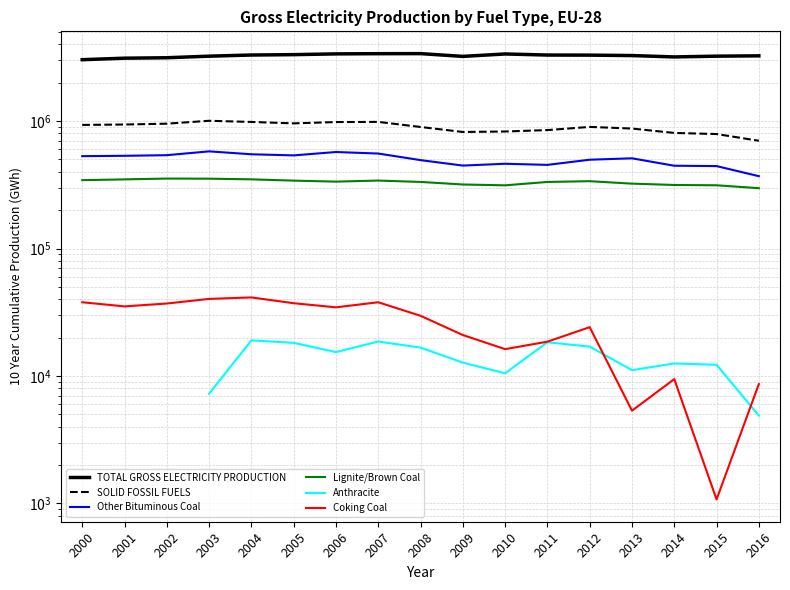

What is the difference between the TOTAL GROSS ELECTRICITY PRODUCTION values at 2005 and 2011?

24371.0